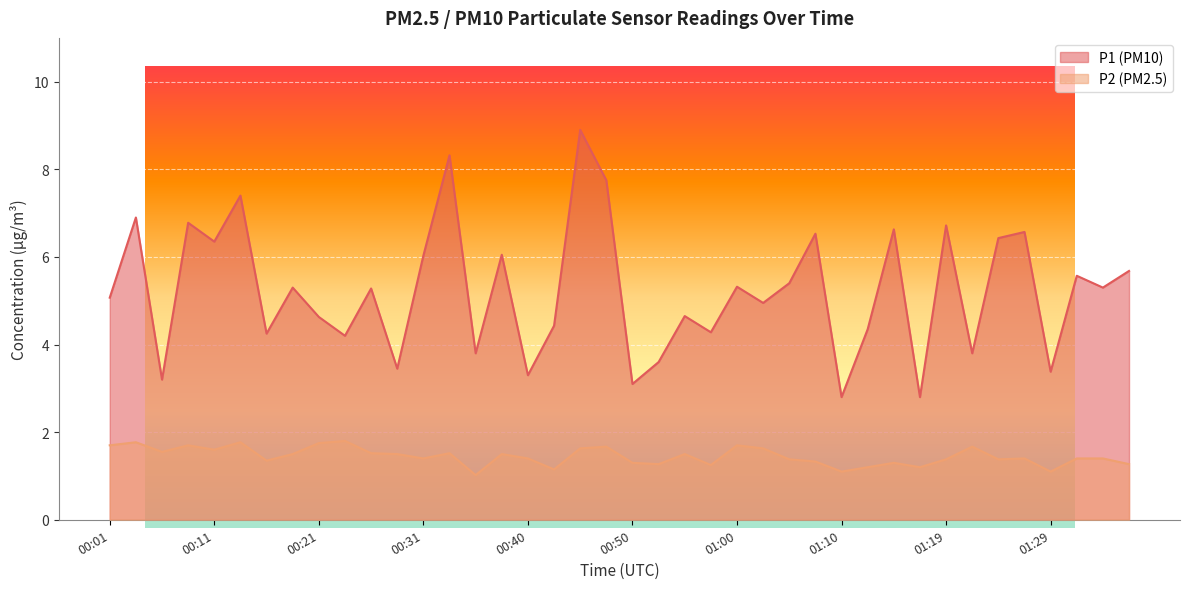

How many lines are shown in the chart?

2